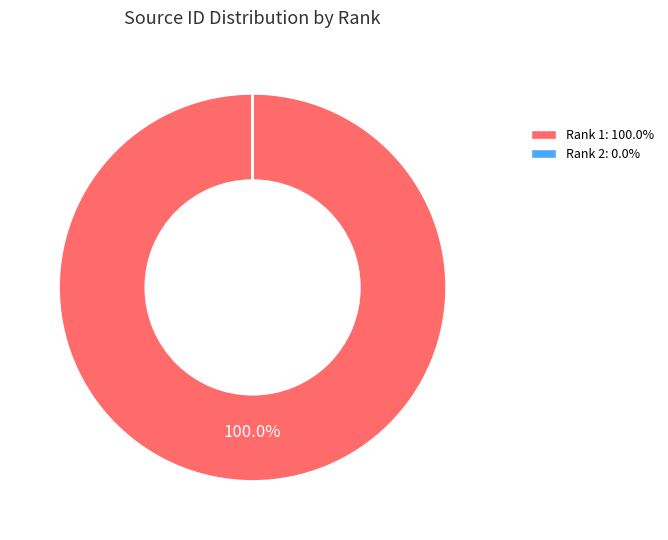

Which slice is the largest?

Rank 1